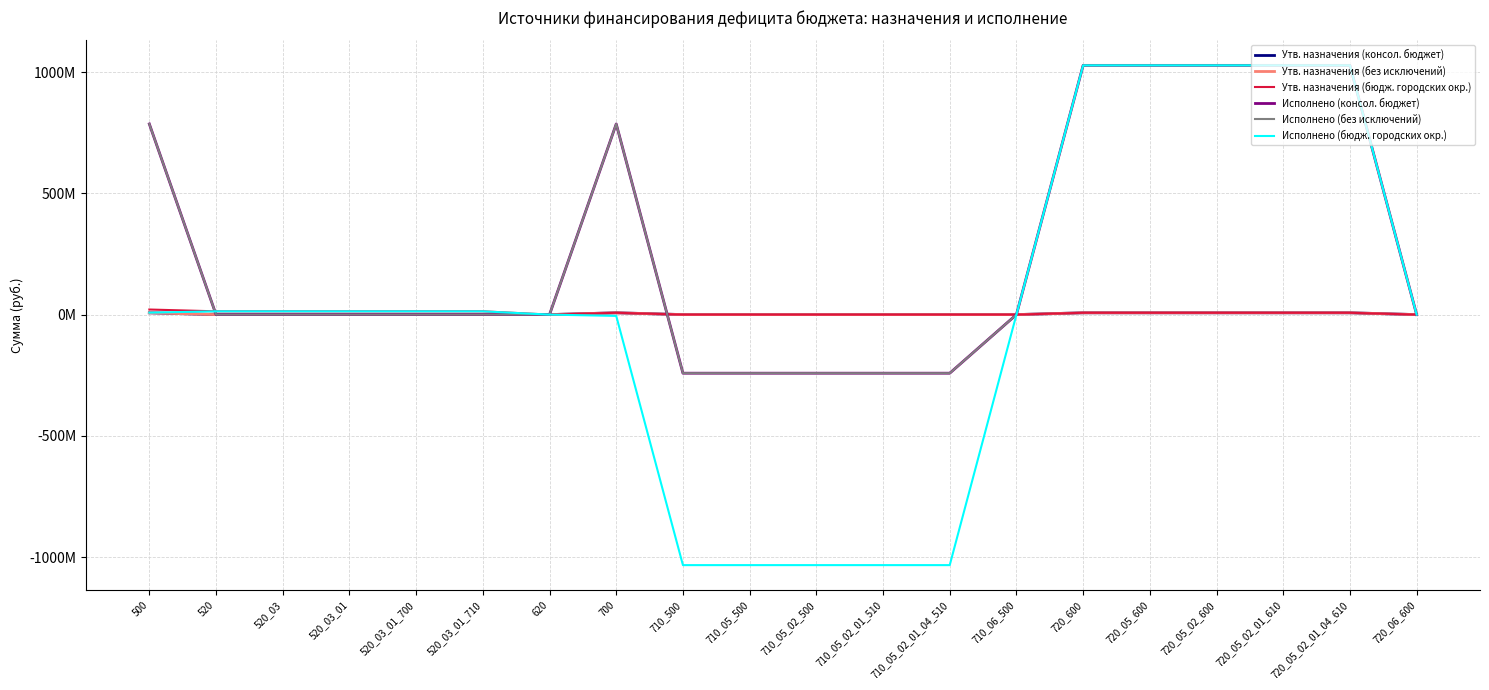

What value does the Утв. назначения (без исключений) series have at 720_05_02_600?

7461454.8